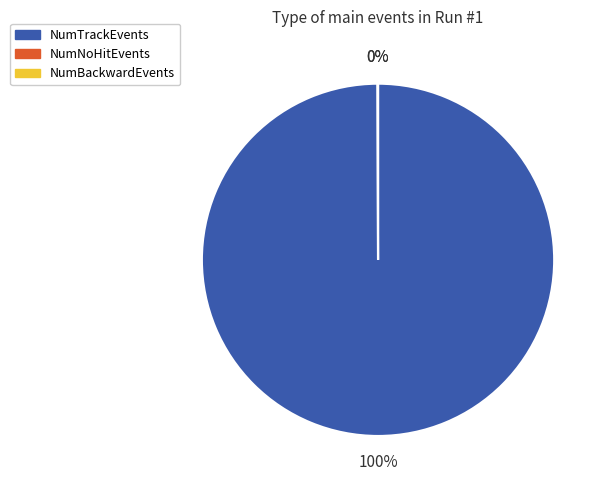

What percentage is the NumTrackEvents slice, to the nearest percent?

100%